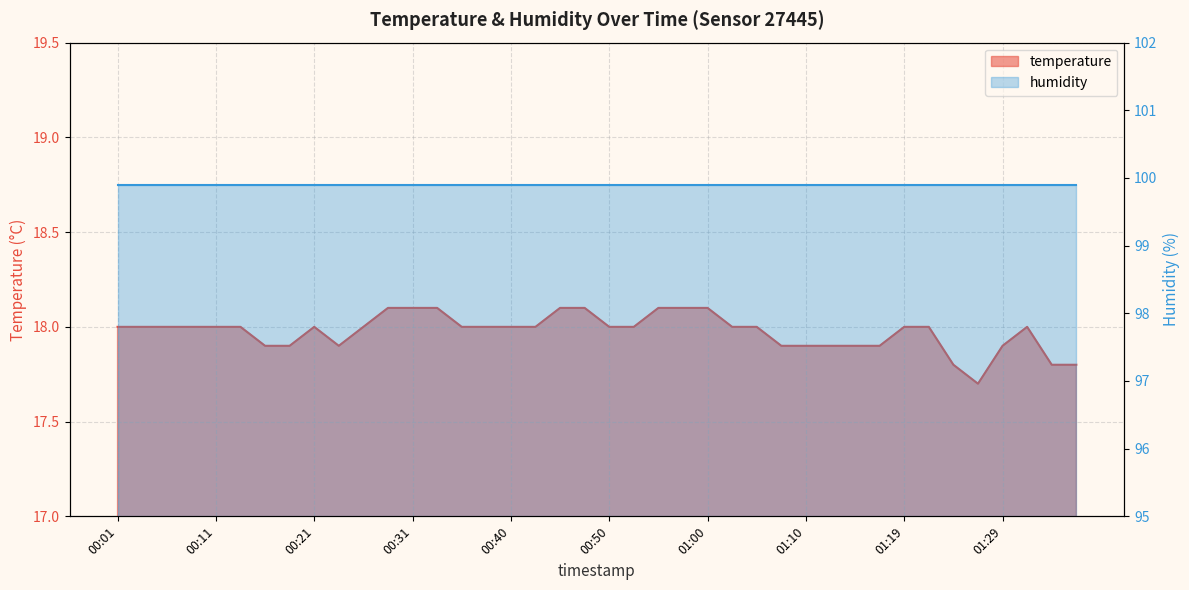

Reading left to right, list all the values displayed in this chart.

18.0	18.0	18.0	18.0	18.0	18.0	17.9	17.9	18.0	17.9	18.0	18.1	18.1	18.1	18.0	18.0	18.0	18.0	18.1	18.1	18.0	18.0	18.1	18.1	18.1	18.0	18.0	17.9	17.9	17.9	17.9	17.9	18.0	18.0	17.8	17.7	17.9	18.0	17.8	17.8